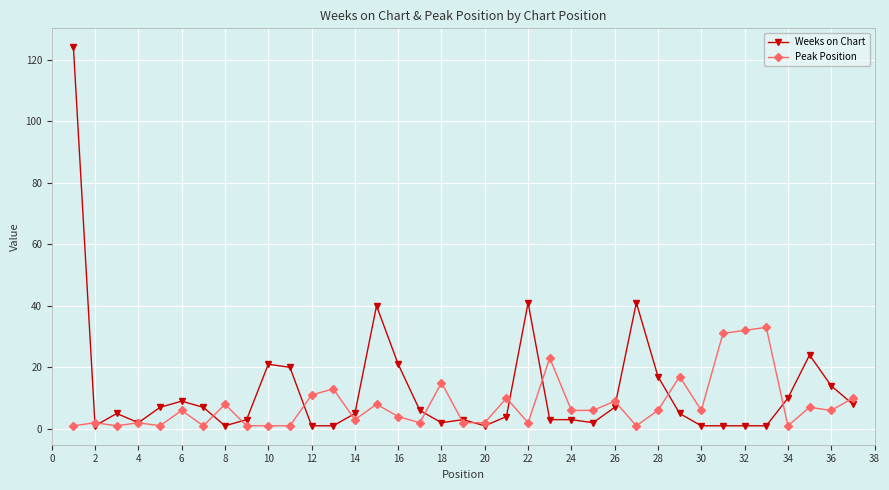

True or false: Peak Position has more than 1 interior local peaks.

True